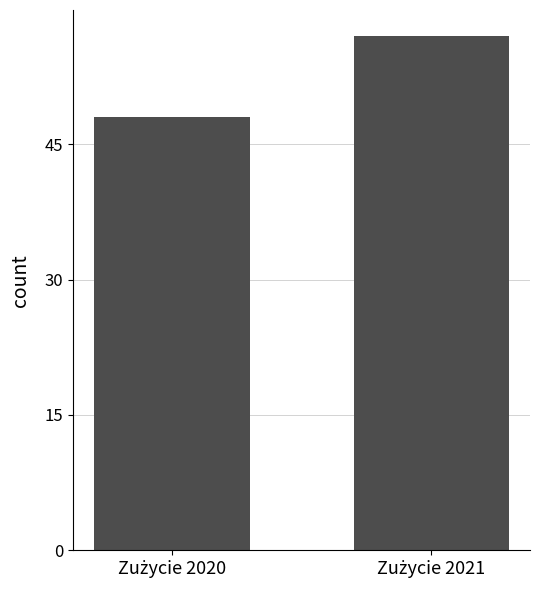

Reading right to left, what are all the values shown in this chart?

57	48